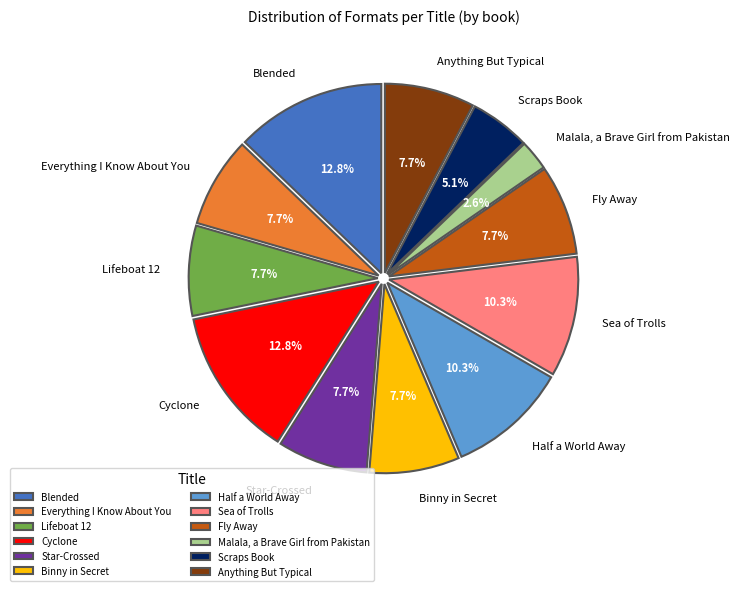

Is there a majority slice in this chart?

No